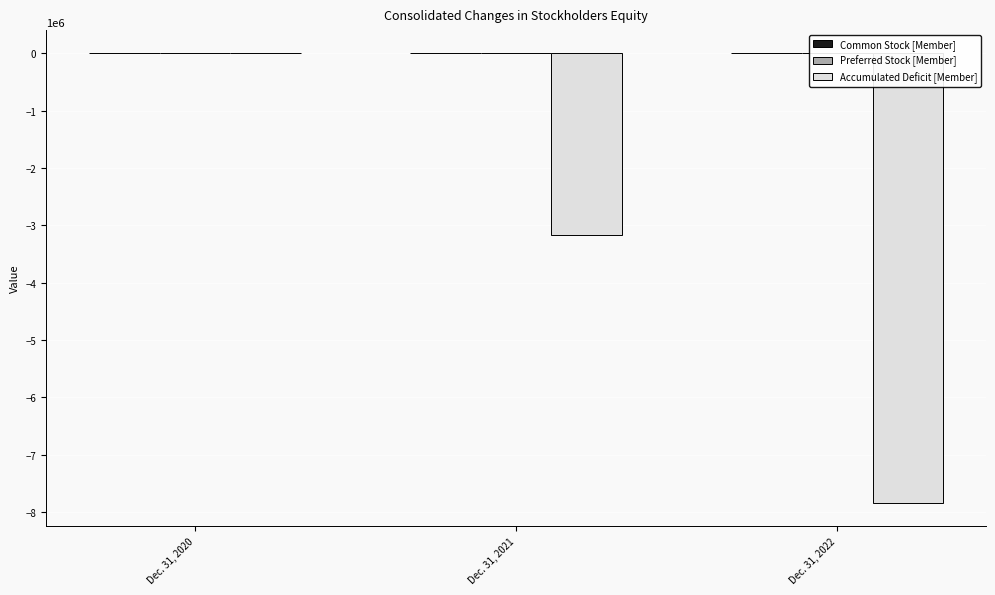

Rank the series by their maximum value, from lowest to highest.

Preferred Stock [Member], Accumulated Deficit [Member], Common Stock [Member]